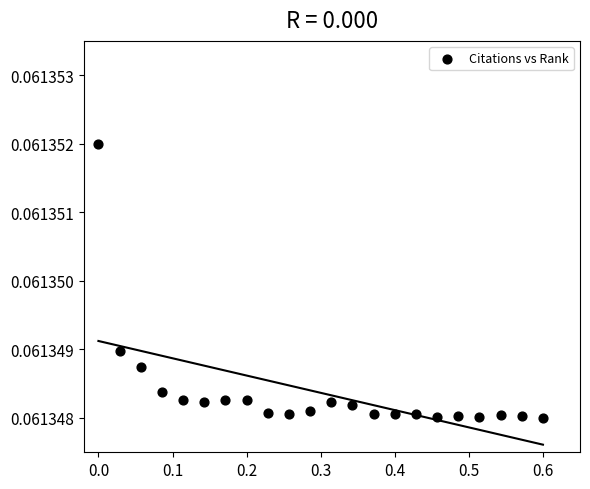

What is the range of X values (max minus min)?

0.6